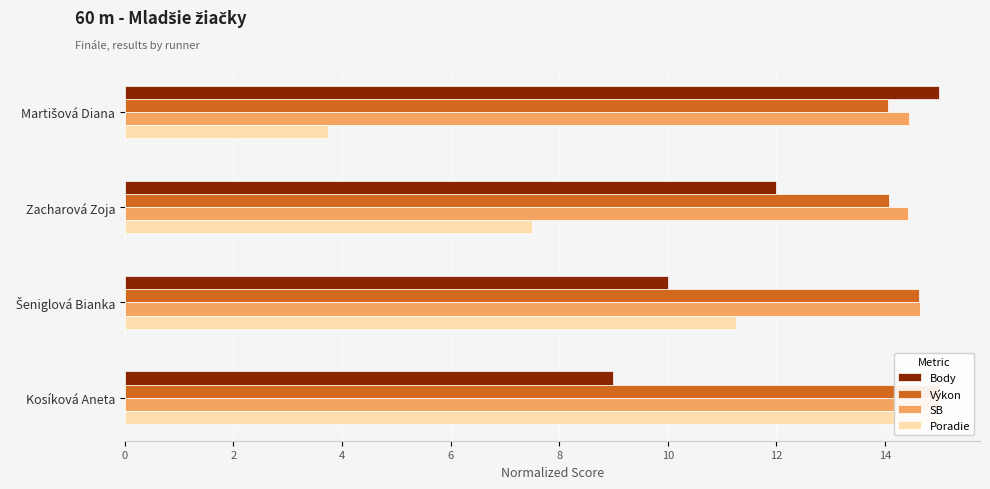

Which series has the largest total across all categories?

SB